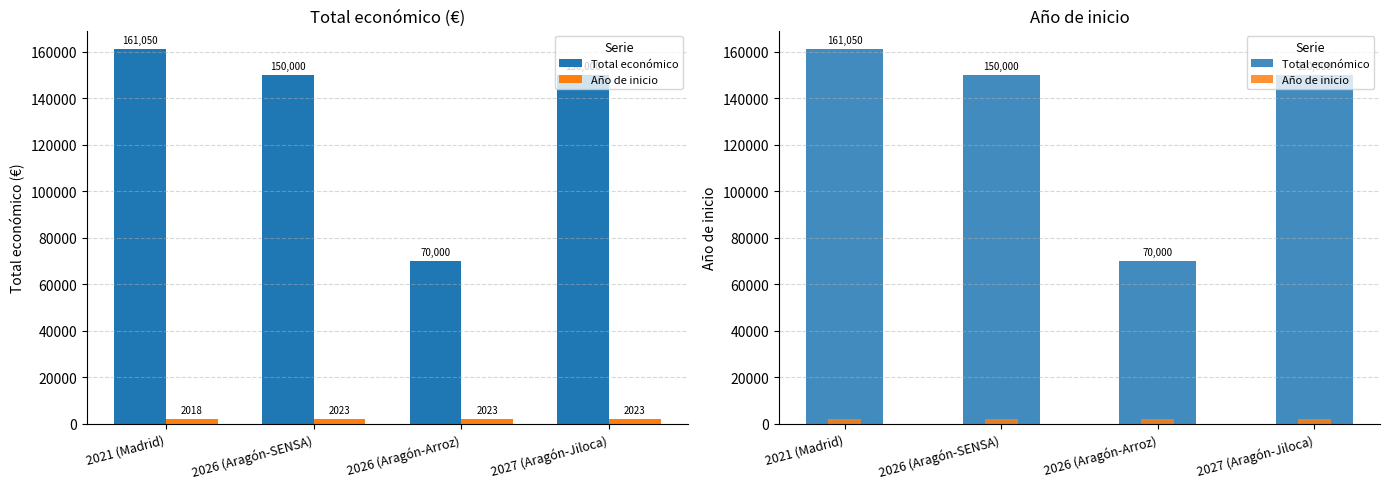

What is the difference between the maximum and minimum values in the Año de inicio series?

5